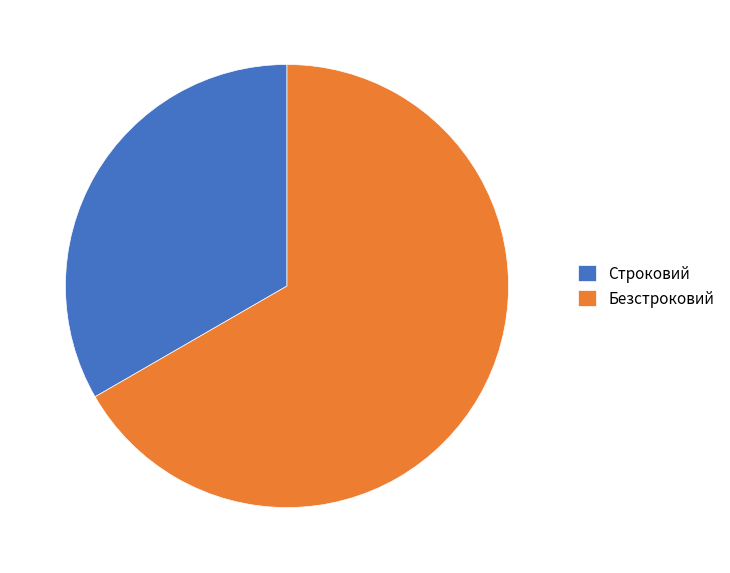

Does Строковий represent more than half of the total?

No